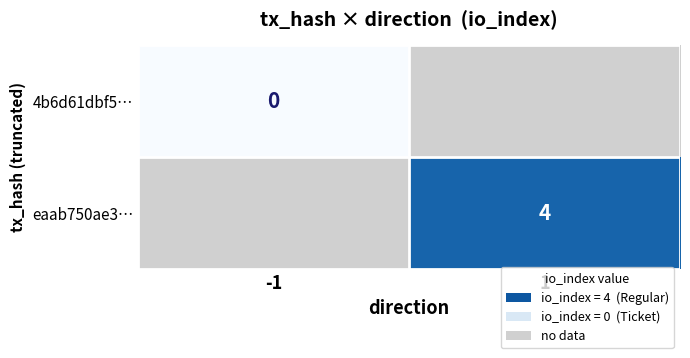

How many series are shown in this chart?

2